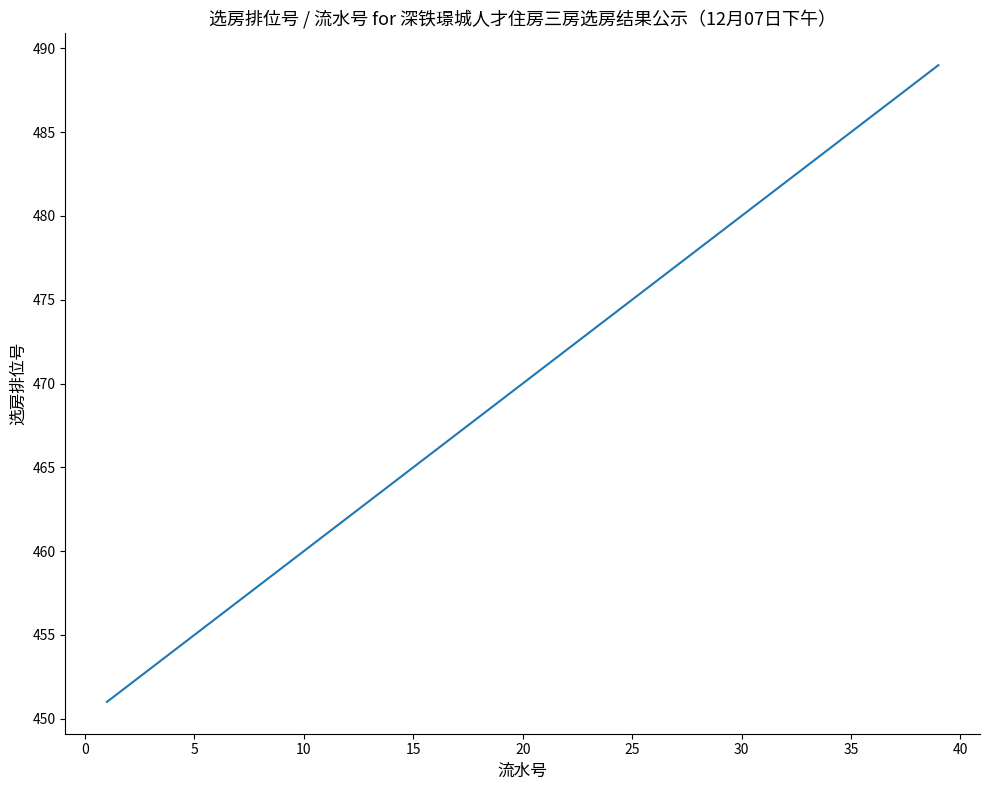

What is the minimum value shown in the chart?

451